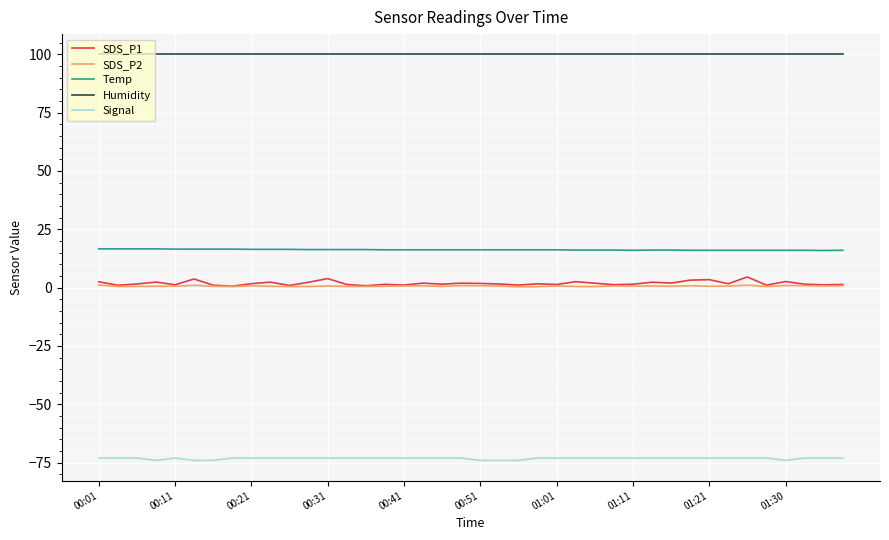

Does the chart display data point markers on the line(s)?

No